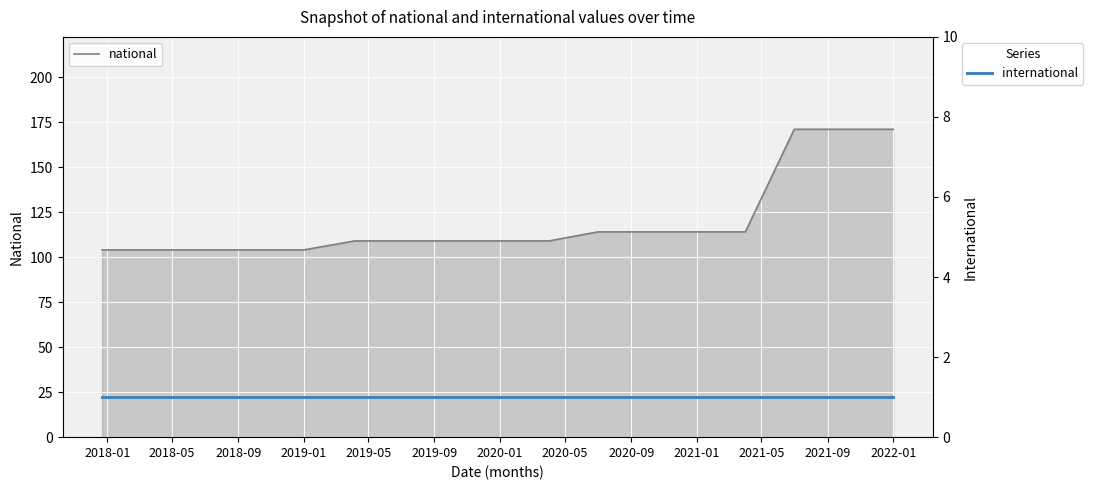

What is the maximum value shown in the chart?

171